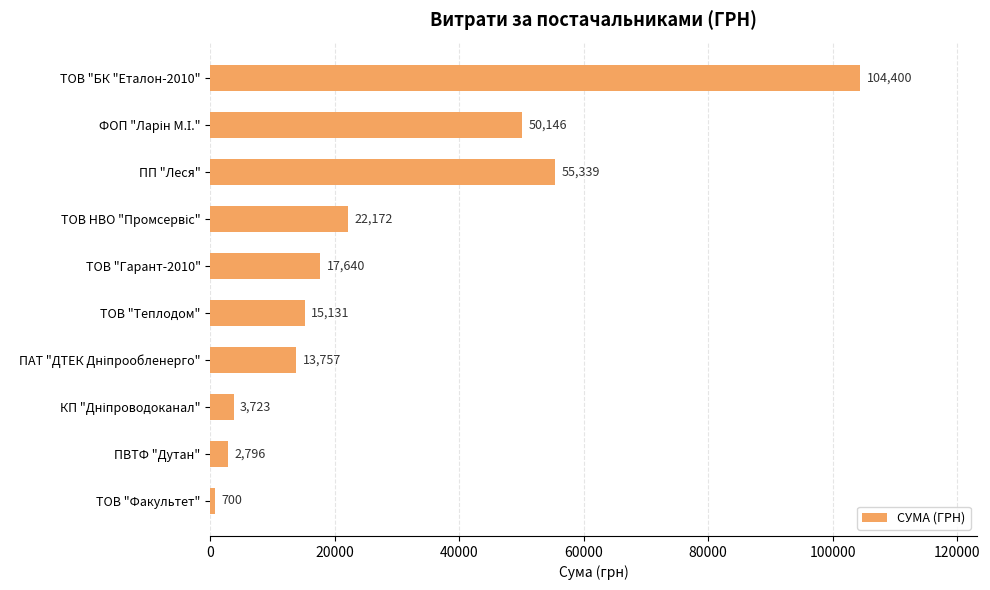

What is the value of the 1st bar from the top?

104400.0